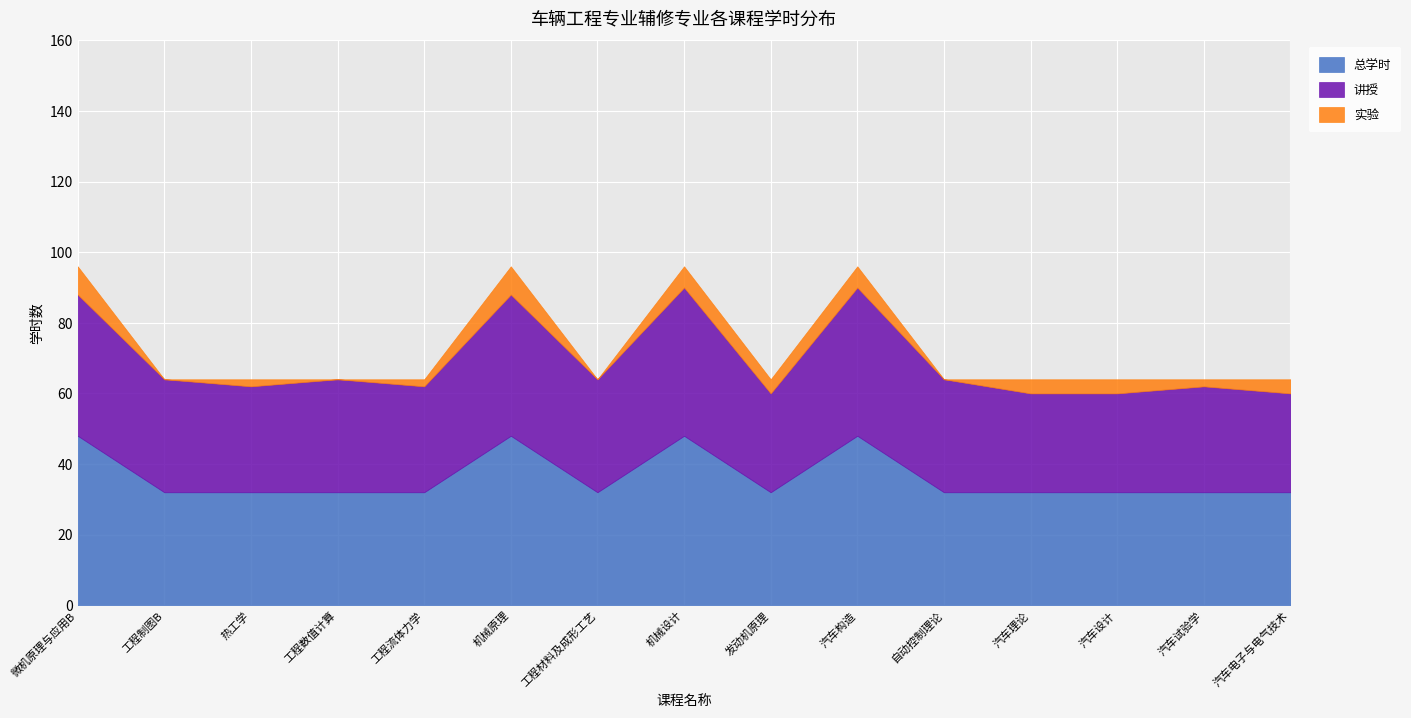

What is the sum of the 实验 values at 工程材料及成形工艺 and 工程流体力学?

2